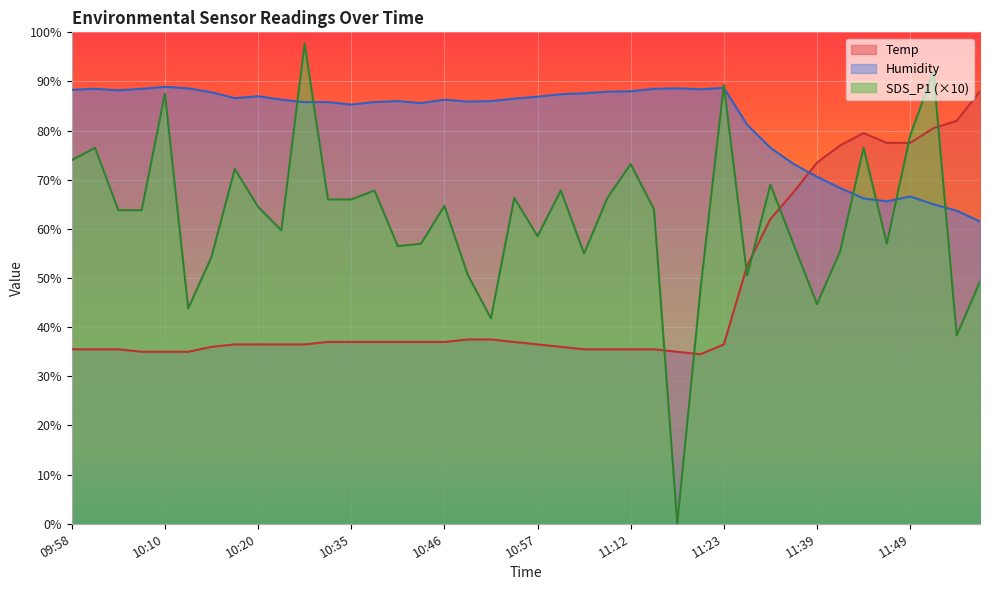

What is the difference between the second highest and minimum values in the Humidity series?

27.2